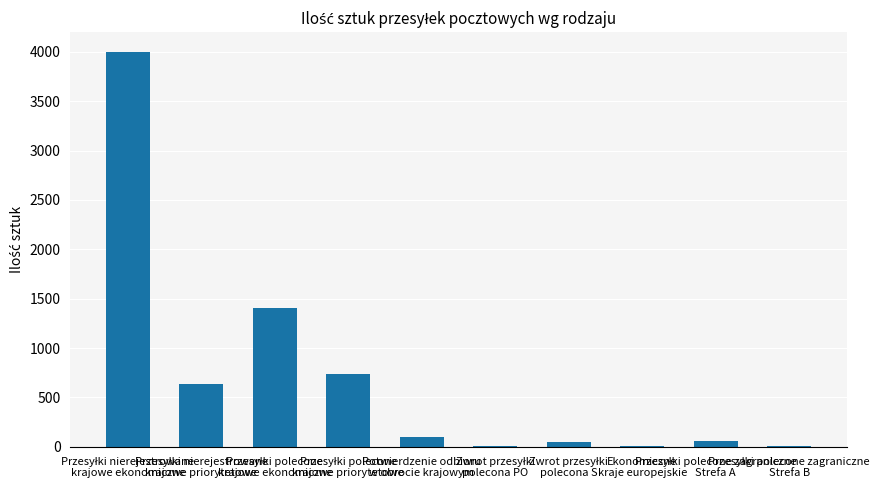

What is the sum of all values?

7014